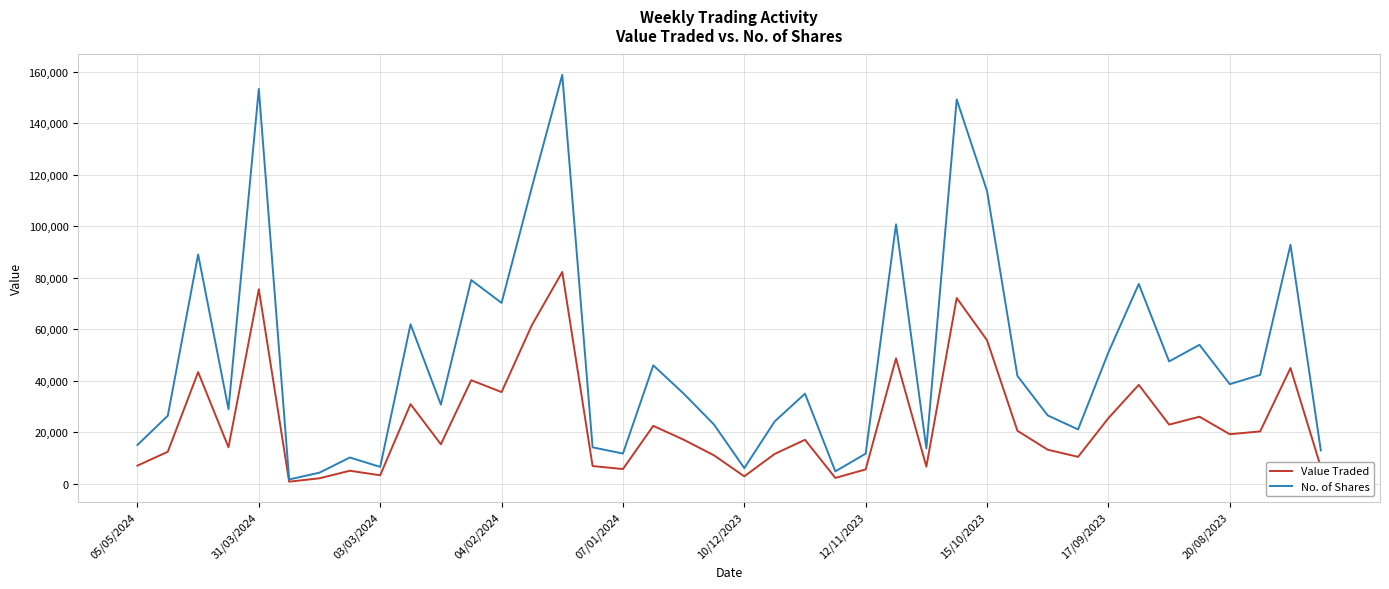

Rank the series by their average value, from highest to lowest.

No. of Shares, Value Traded